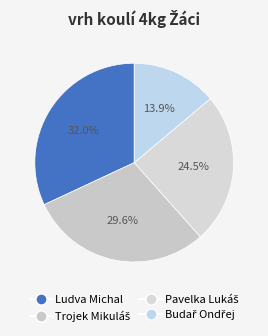

Count the number of slices in the pie.

4